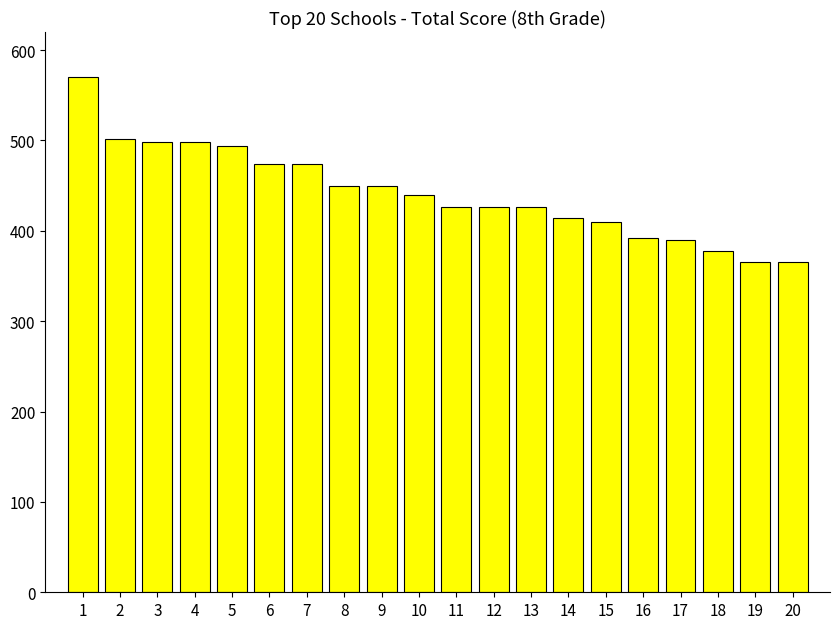

How many data points are less than 440?

10